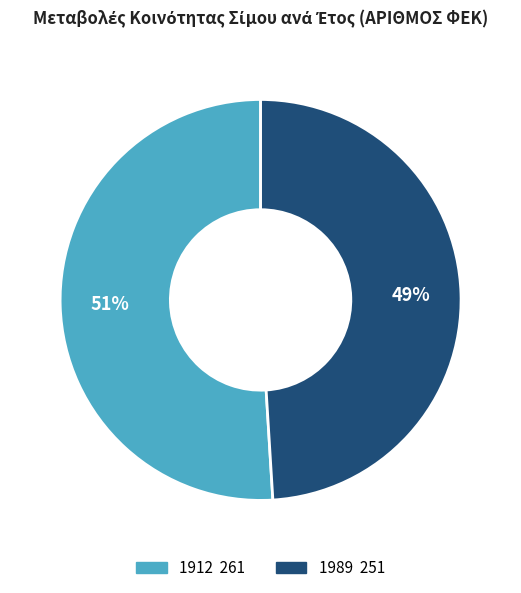

Count the number of slices in the pie.

2